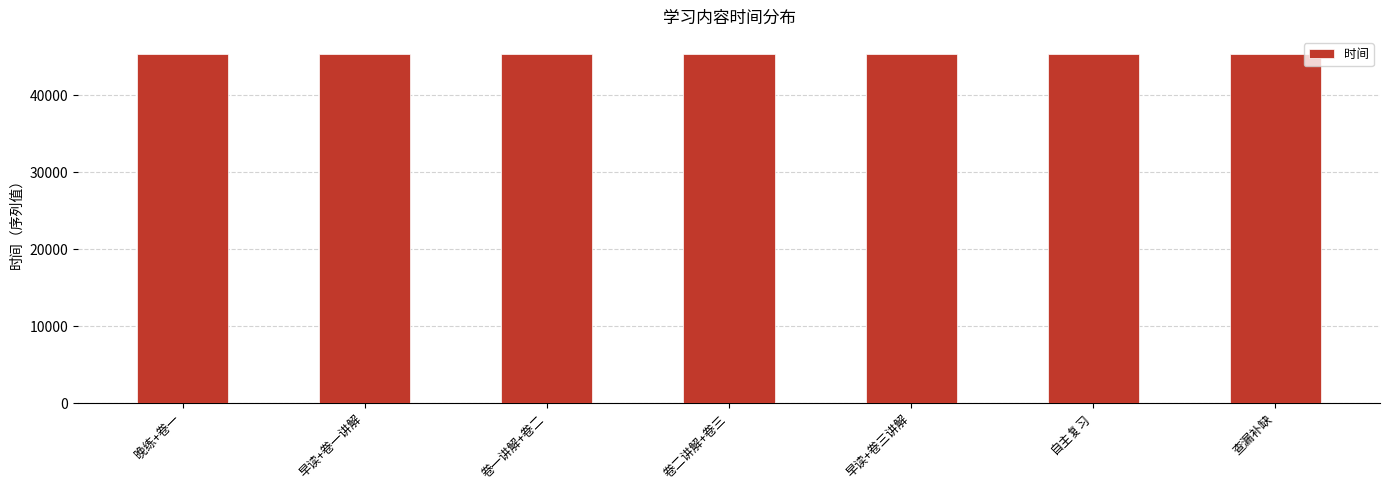

How many values are between 45307 and 45311?

5